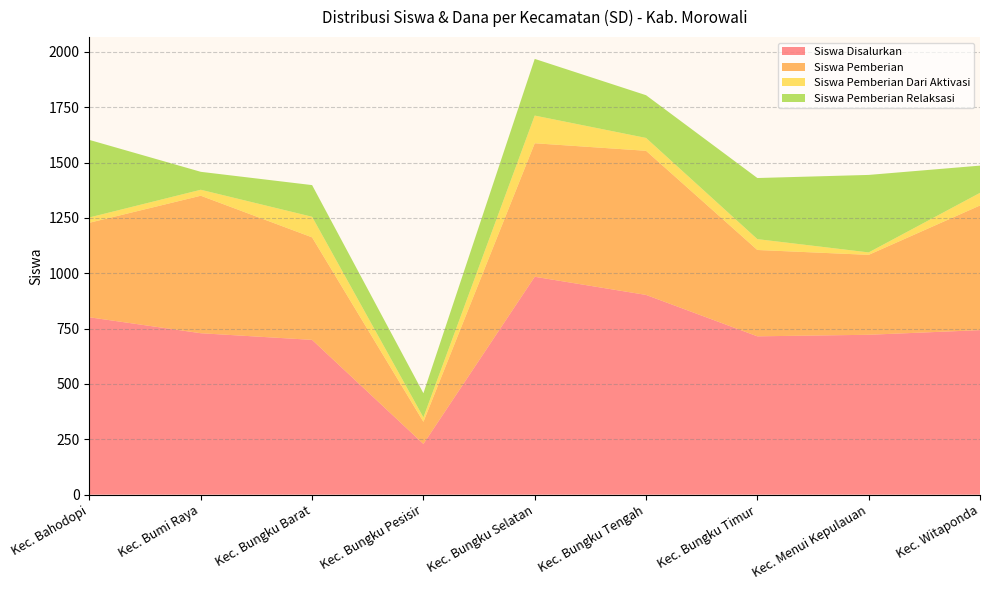

At which label does Siswa Disalurkan reach its minimum?

Kec. Bungku Pesisir